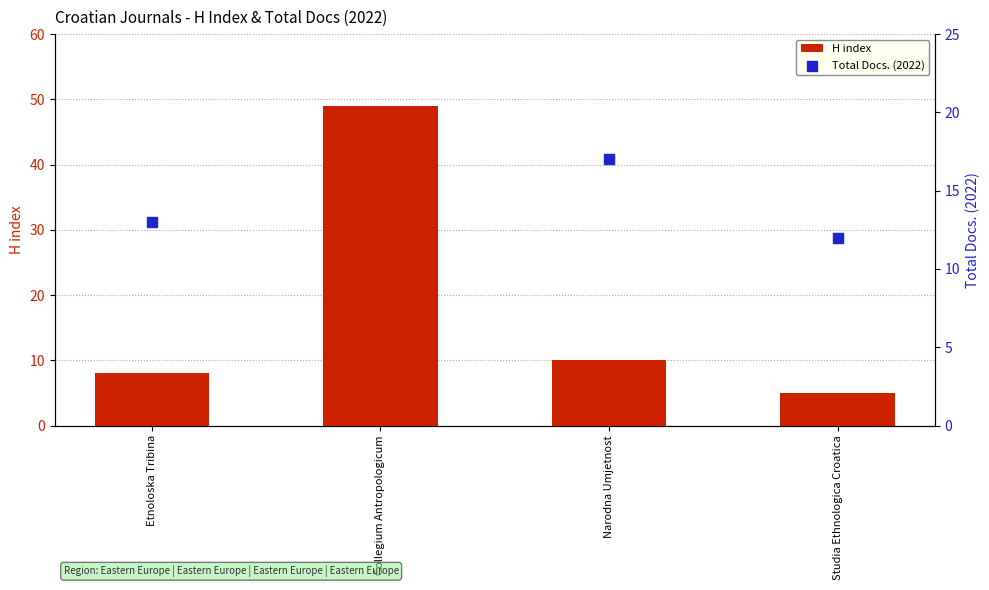

Which series contains the highest Y value?

H index